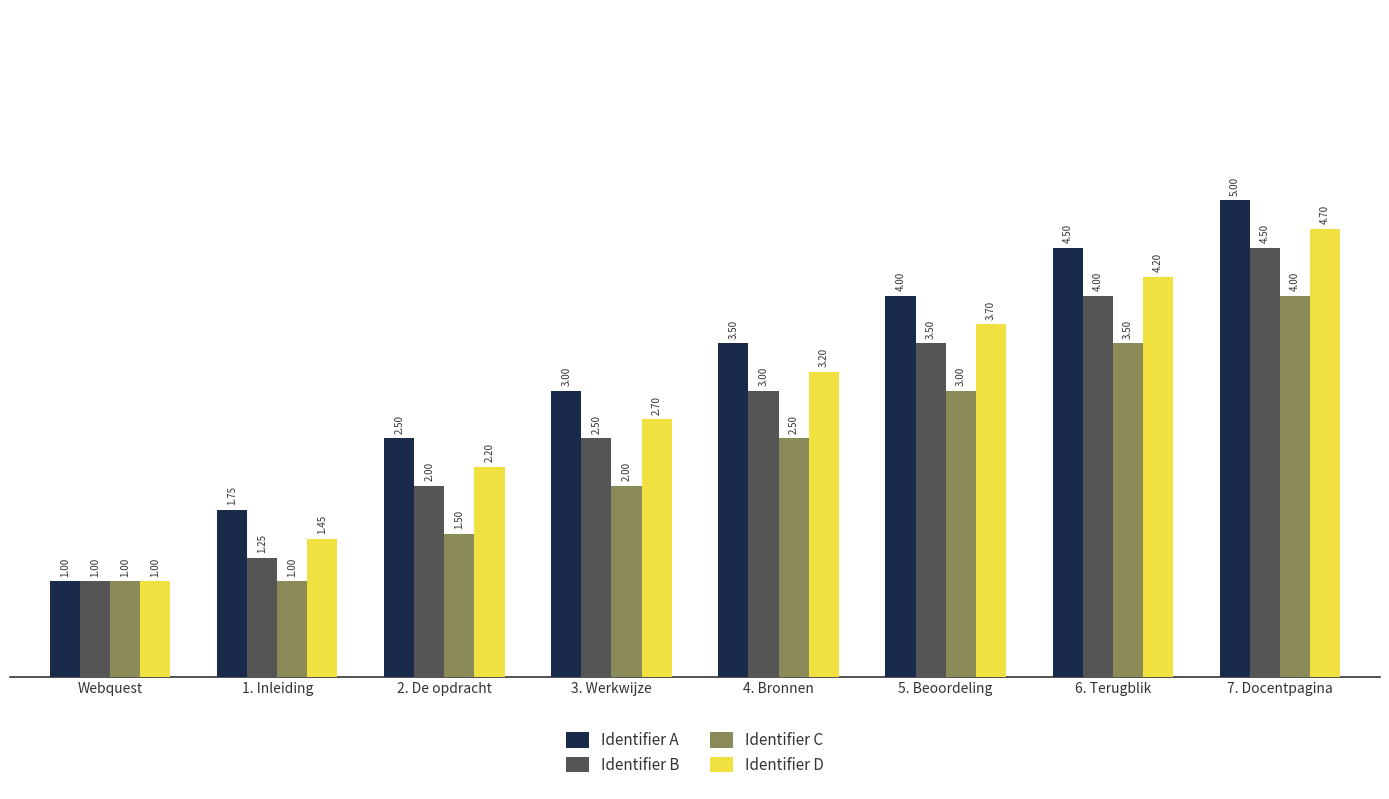

At which label is Identifier B closest to 2?

2. De opdracht